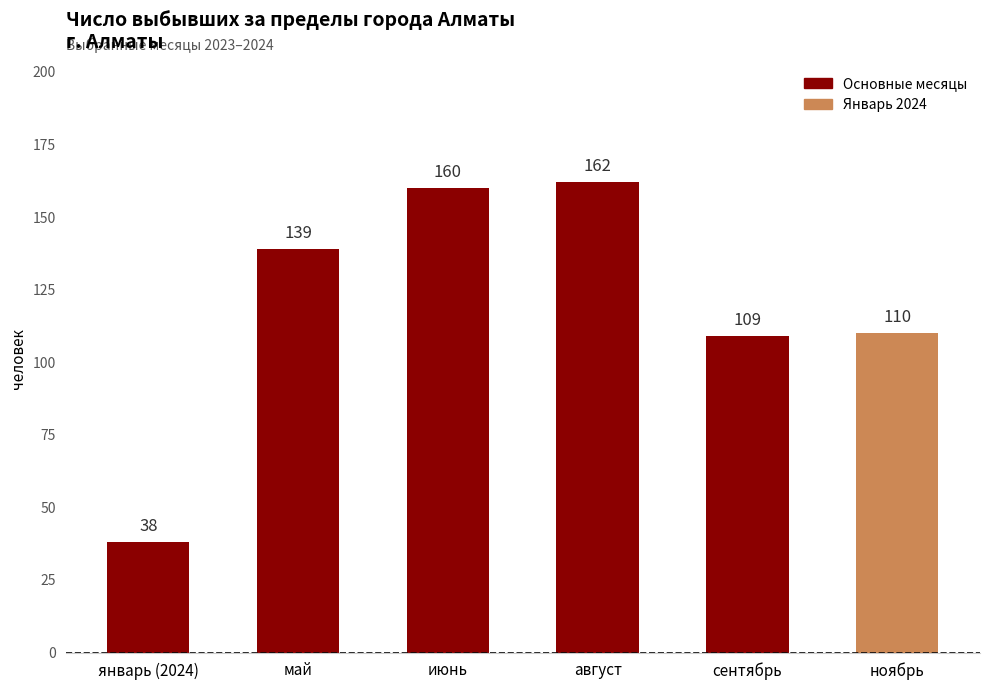

What is the value of the 5th bar from the left?

109